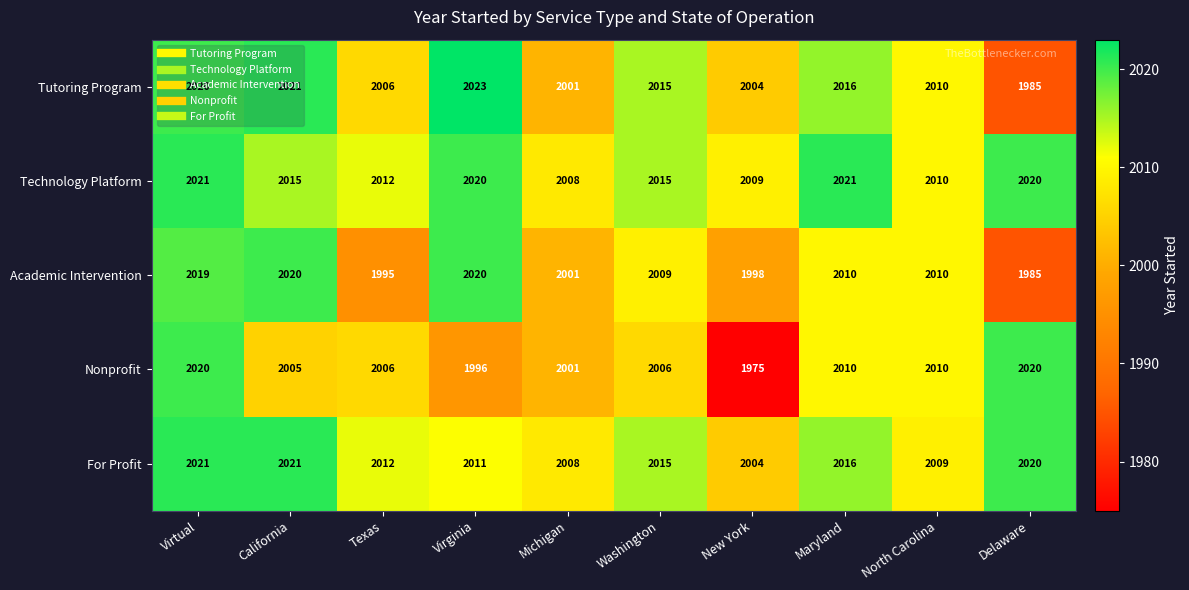

List the labels in order of Tutoring Program value, largest first.

Virginia, California, Virtual, Maryland, Washington, North Carolina, Texas, New York, Michigan, Delaware